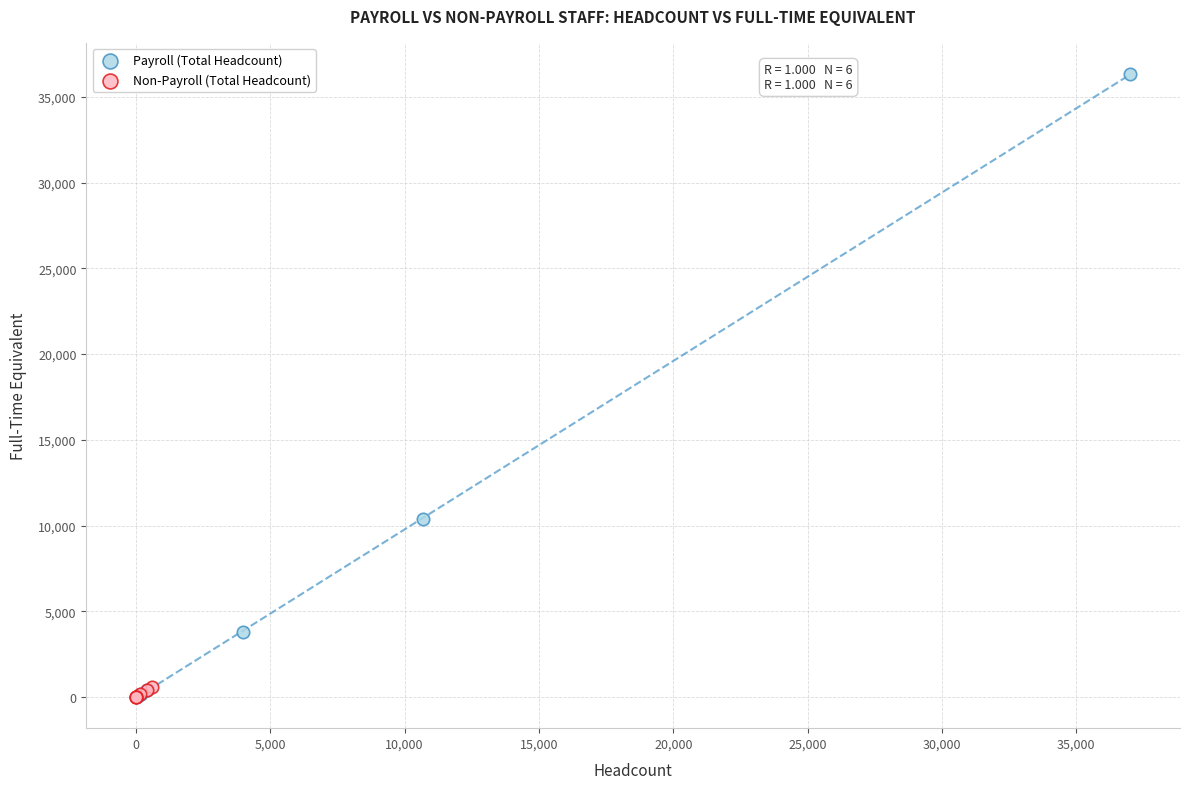

Which series has the largest Y range (max minus min)?

Payroll (Total Headcount)